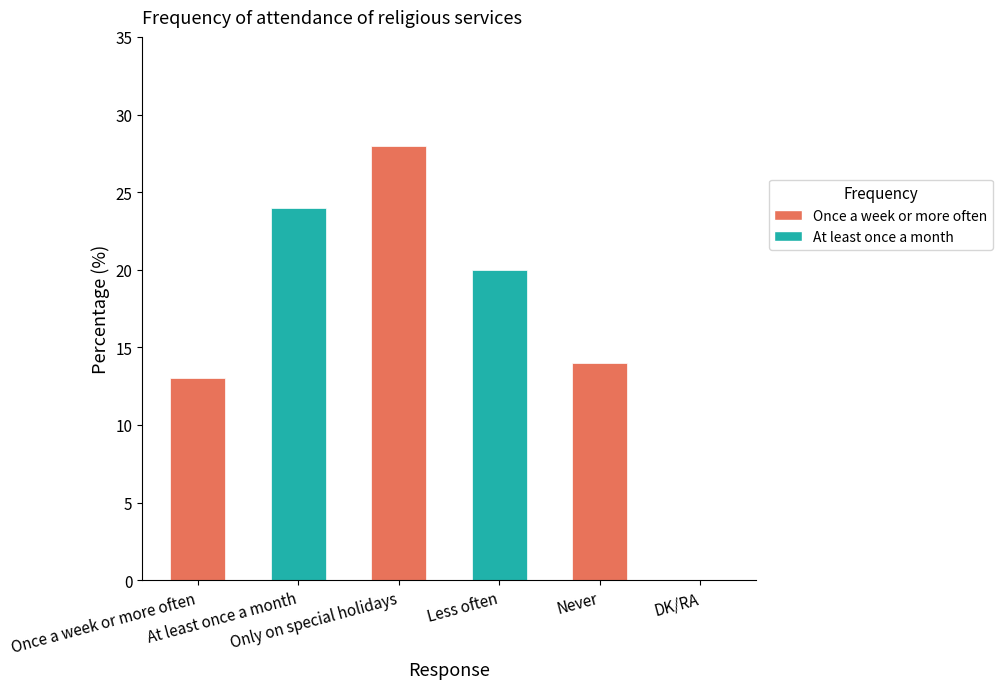

What is the sum of the values at DK/RA and Once a week or more often?

13